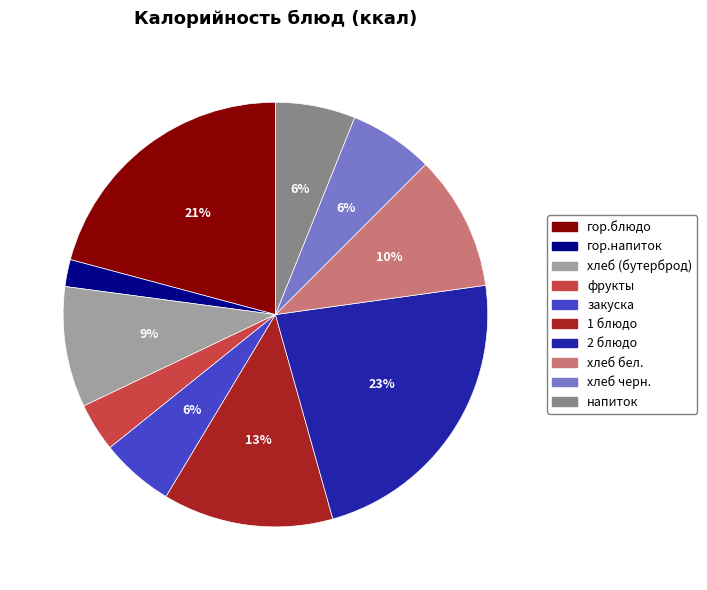

To the nearest percent, what is the combined percentage of фрукты and напиток?

10%